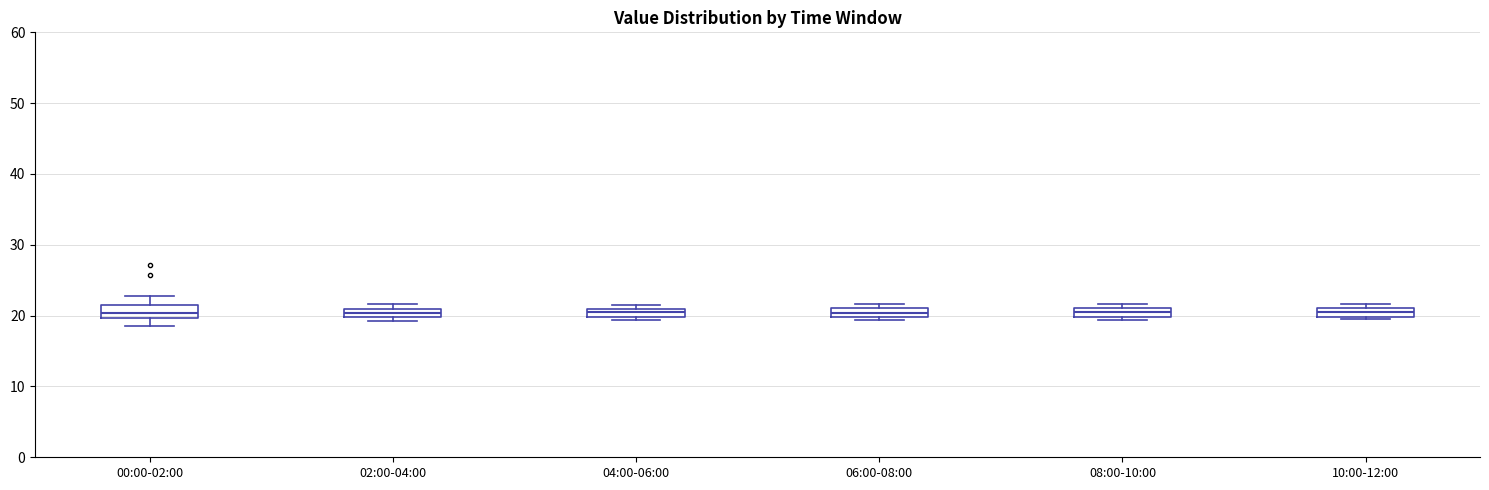

Where is the lower edge of the box for 04:00-06:00 on the y-axis? The values are not printed on the chart, so give them approximately, as read against the axis.

20